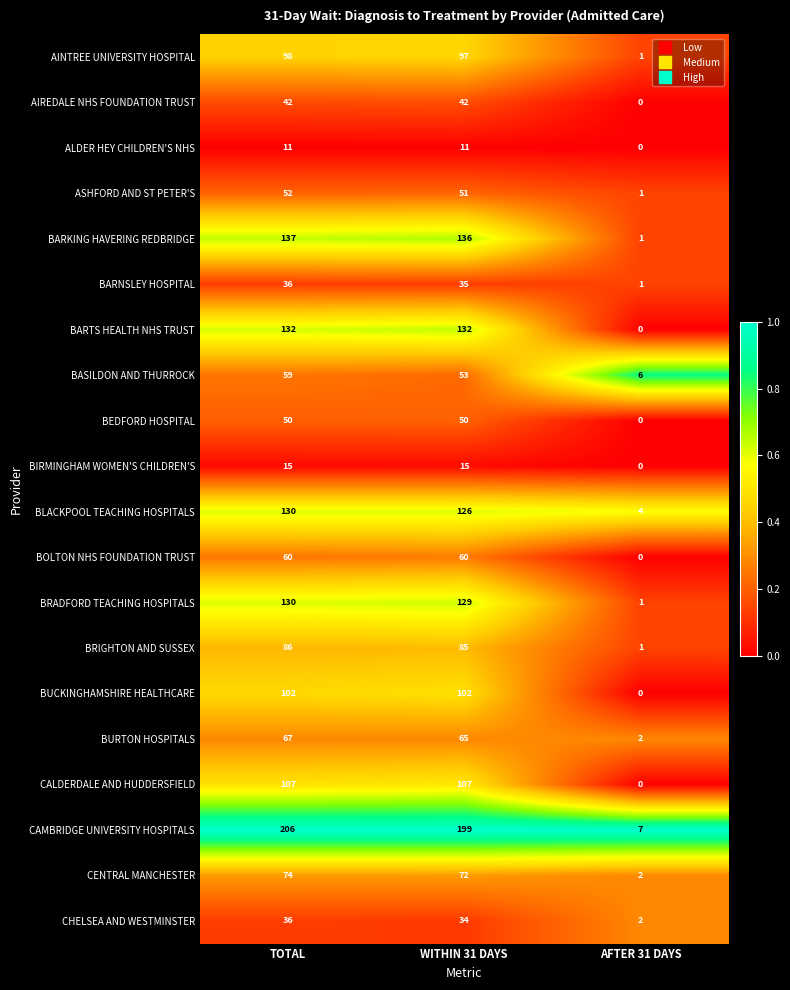

Is the value of CAMBRIDGE UNIVERSITY HOSPITALS at WITHIN 31 DAYS greater than the value of AINTREE UNIVERSITY HOSPITAL at TOTAL?

Yes